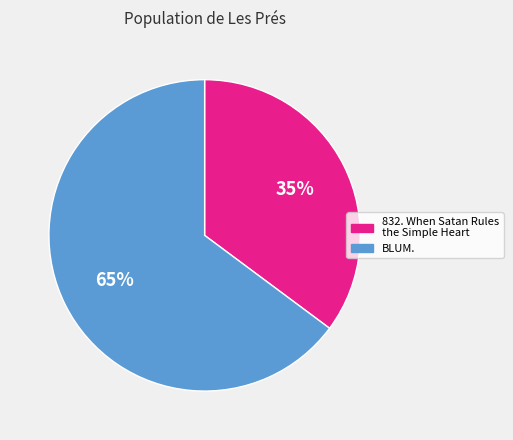

Which slice represents more than half of the pie?

BLUM.